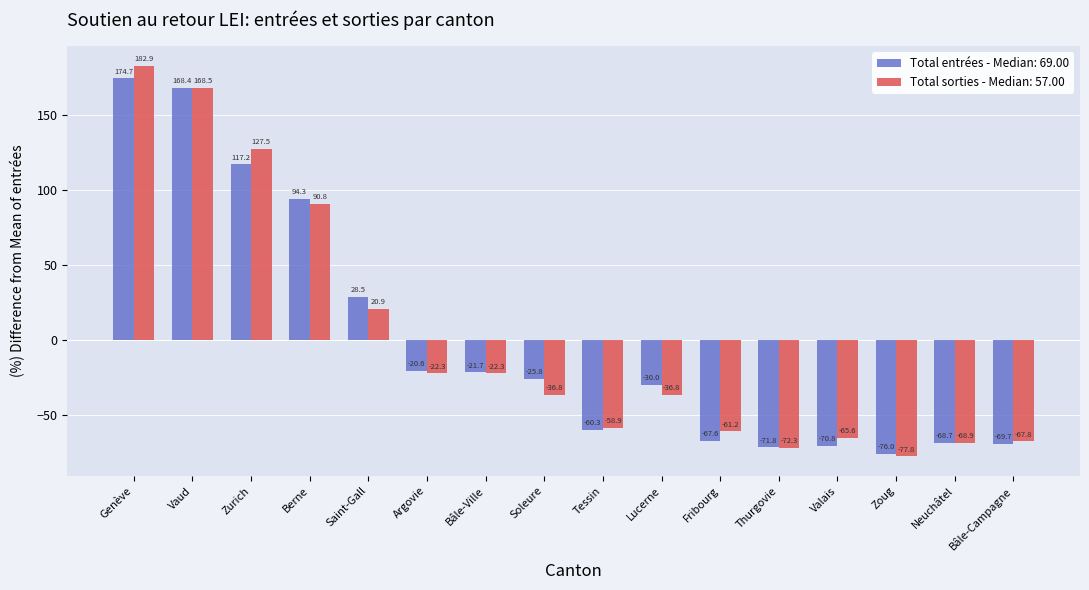

True or false: Total sorties - Median: 57.00 has a value of 9.6 at Saint-Gall.

False